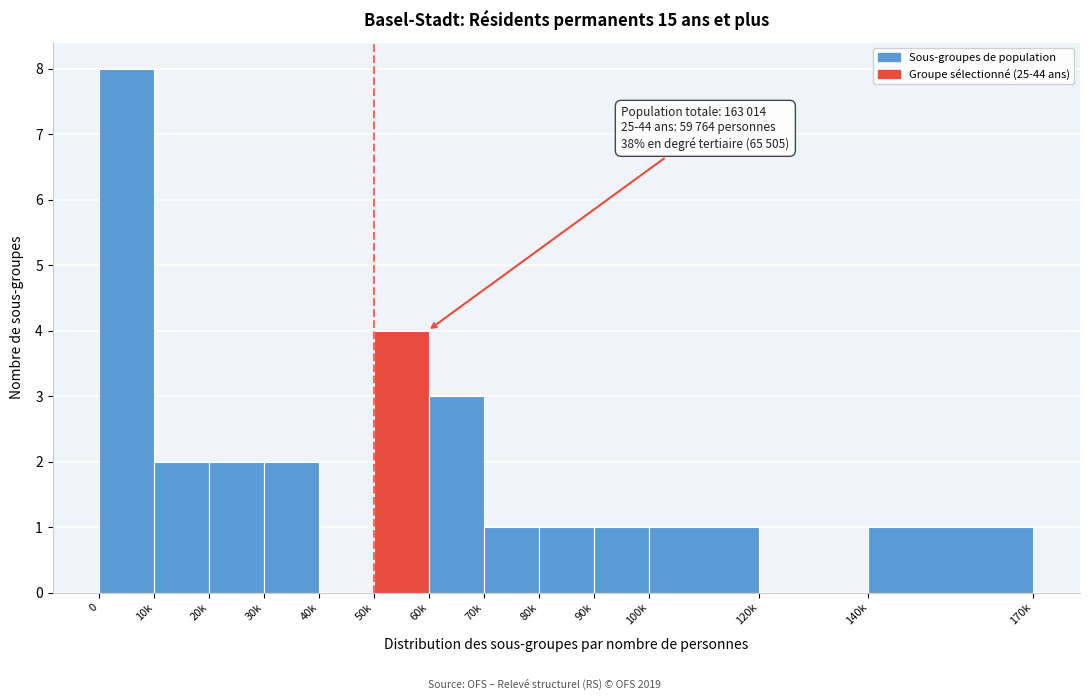

Reading right to left, extract all data points from this chart.

140k=1	120k=0	100k=1	90k=1	80k=1	70k=1	60k=3	50k=4	40k=0	30k=2	20k=2	10k=2	0=8